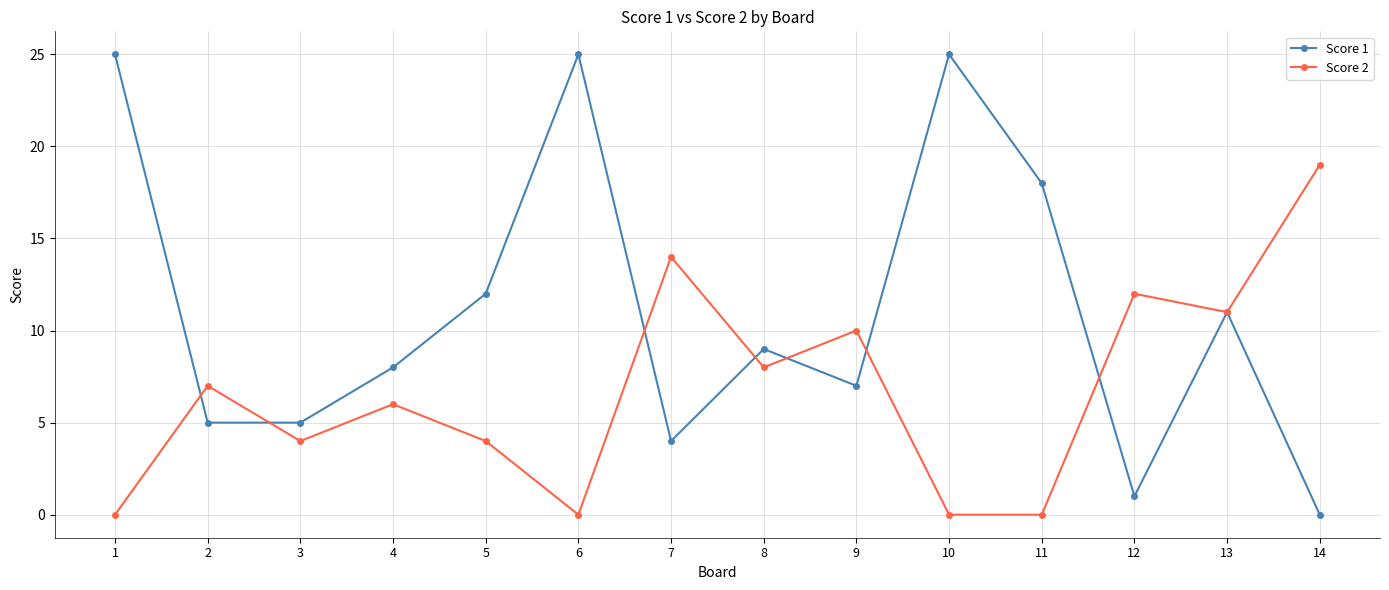

True or false: Score 1 has a value of 14 at 6.

False